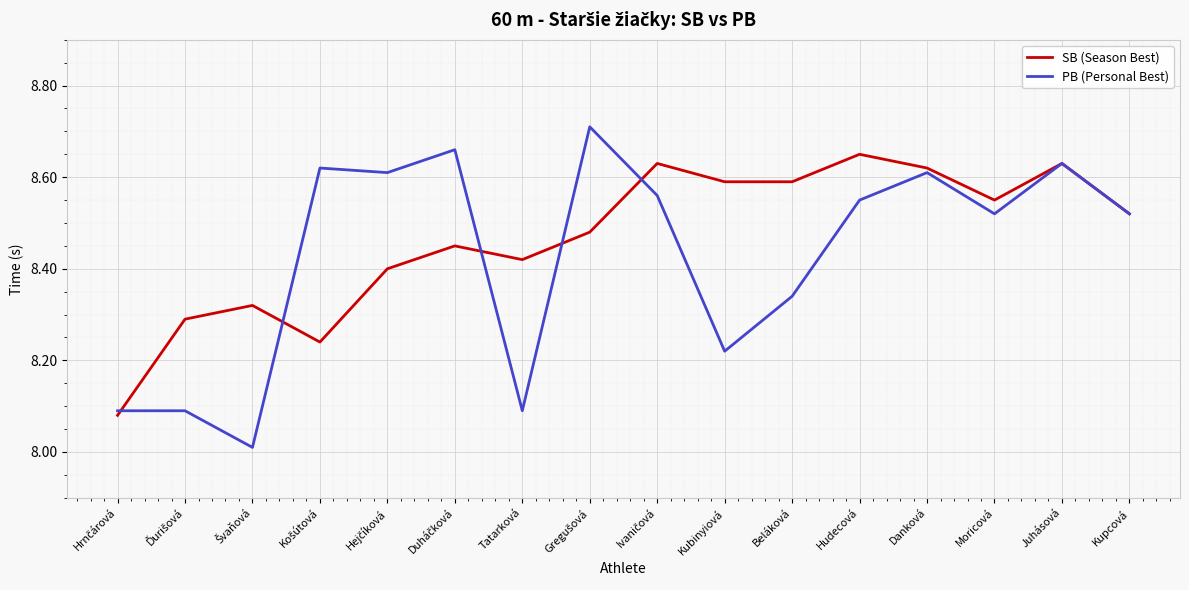

What is the smallest value displayed?

8.0